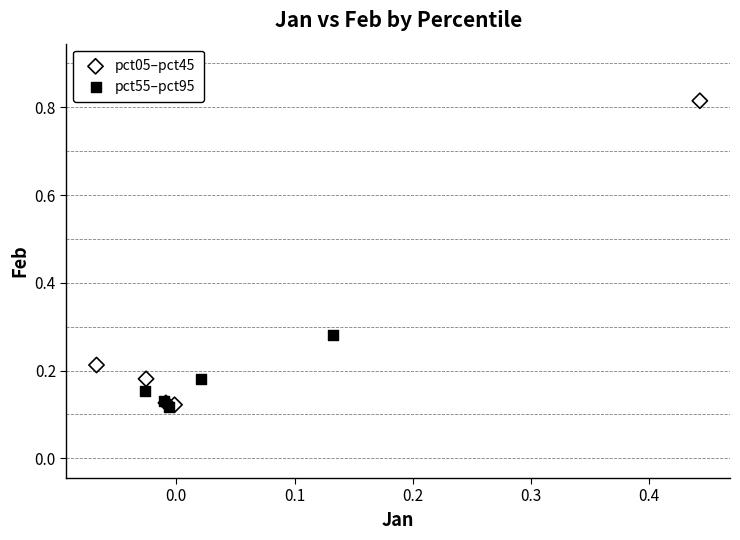

Which series has the widest spread of Y values?

pct05–pct45